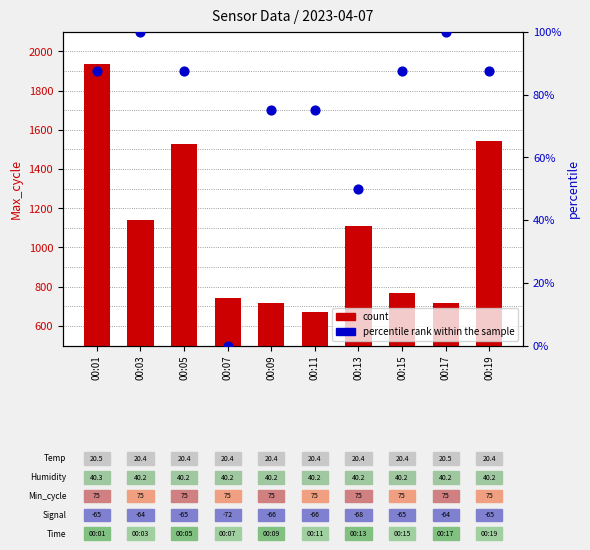

Is the value of count at 00:11 greater than the value of percentile rank within the sample at 00:13?

Yes